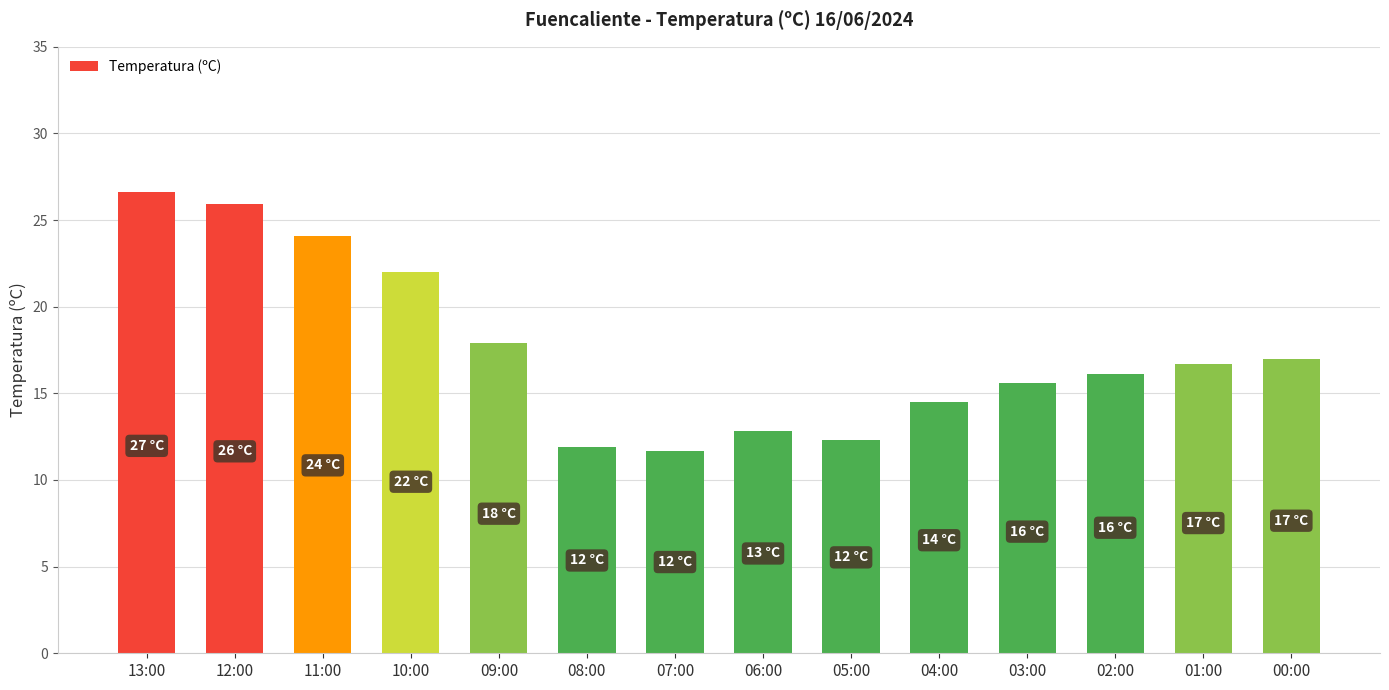

What is the sum of all values?

245.1